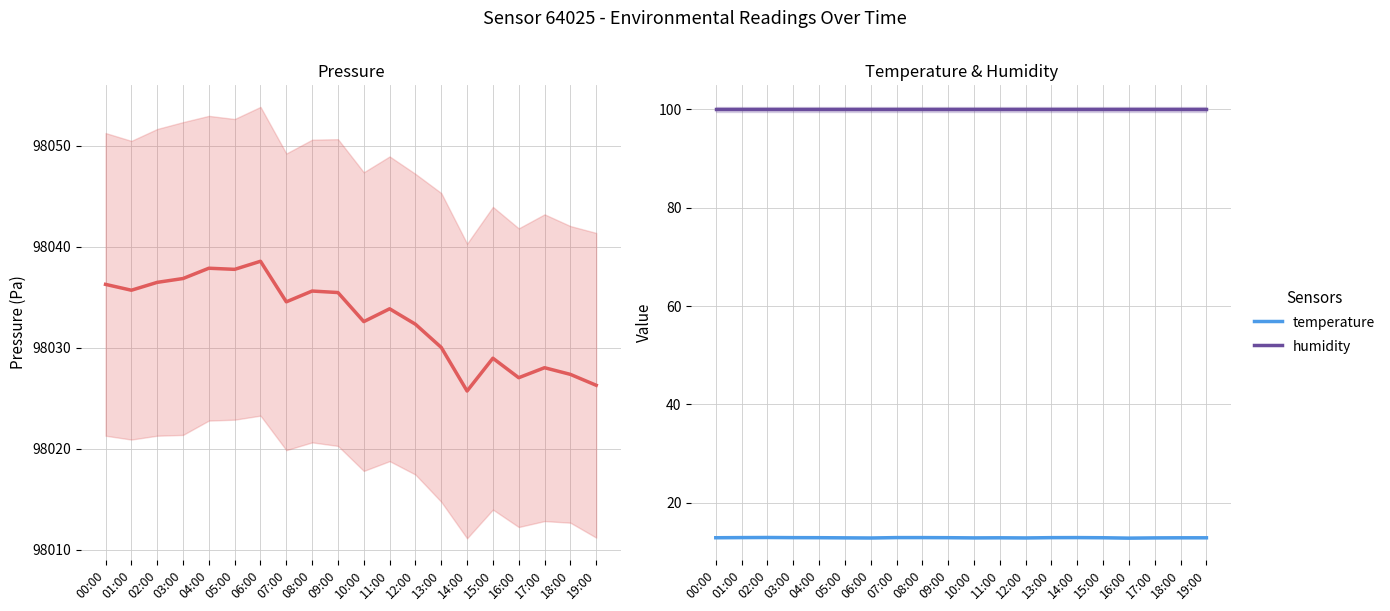

At how many categories does at least one series exceed 27125?

20